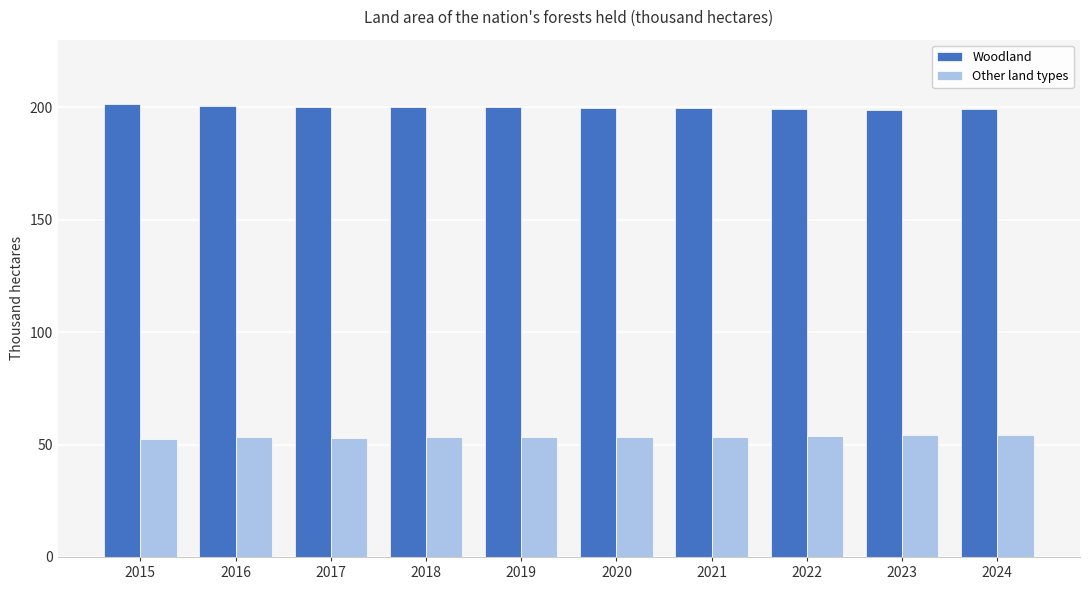

Are the bars horizontal?

No